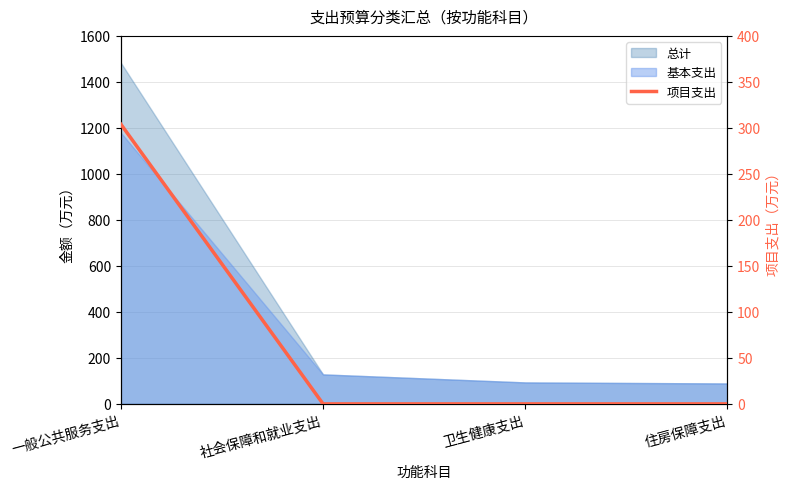

Which has a higher value, 一般公共服务支出 or 社会保障和就业支出?

一般公共服务支出